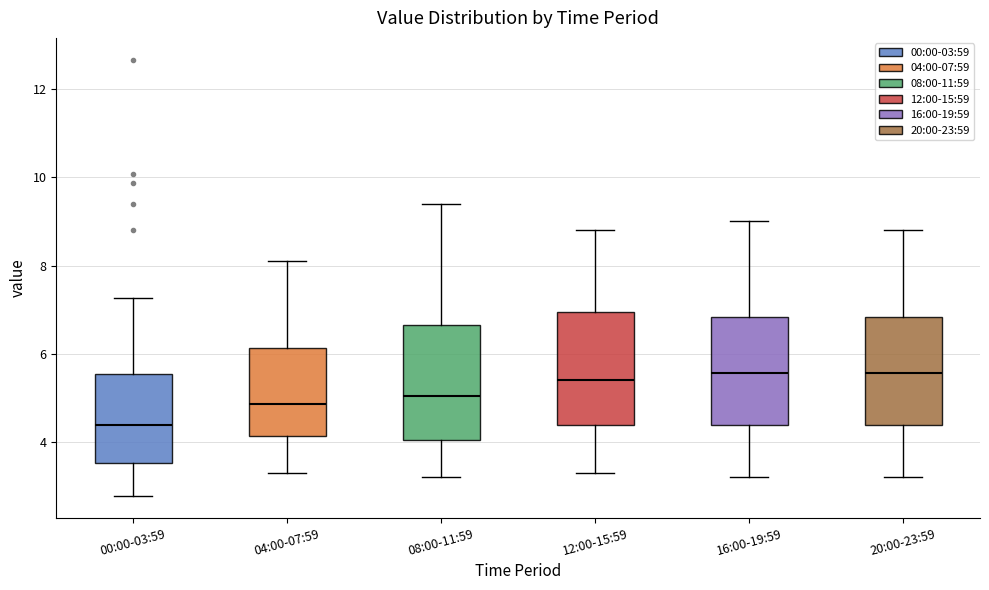

Reading left to right, transcribe this box plot: for each box, give where its median line is, the range the box spans, and where its two whiskers end, as read against the y-axis. The values are not printed on the chart, so give them approximately, as read against the axis.

00:00-03:59: median 4.4, box 3.6 to 5.6, whiskers 2.8 to 7.2
04:00-07:59: median 4.8, box 4.2 to 6.2, whiskers 3.4 to 8.2
08:00-11:59: median 5.0, box 4.0 to 6.6, whiskers 3.2 to 9.4
12:00-15:59: median 5.4, box 4.4 to 7.0, whiskers 3.4 to 8.8
16:00-19:59: median 5.6, box 4.4 to 6.8, whiskers 3.2 to 9.0
20:00-23:59: median 5.6, box 4.4 to 6.8, whiskers 3.2 to 8.8